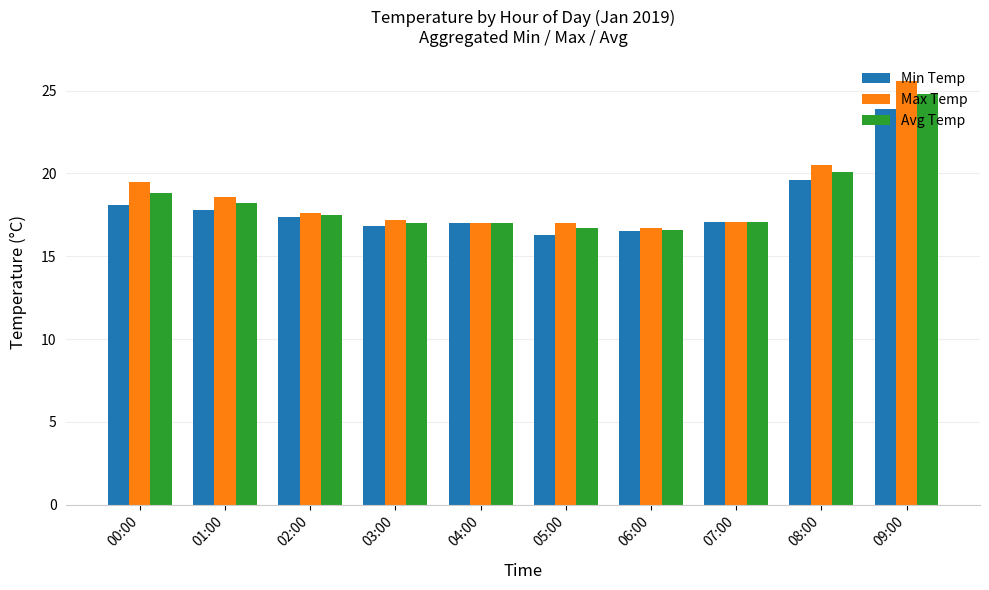

At which category is the sum across all series the highest?

09:00